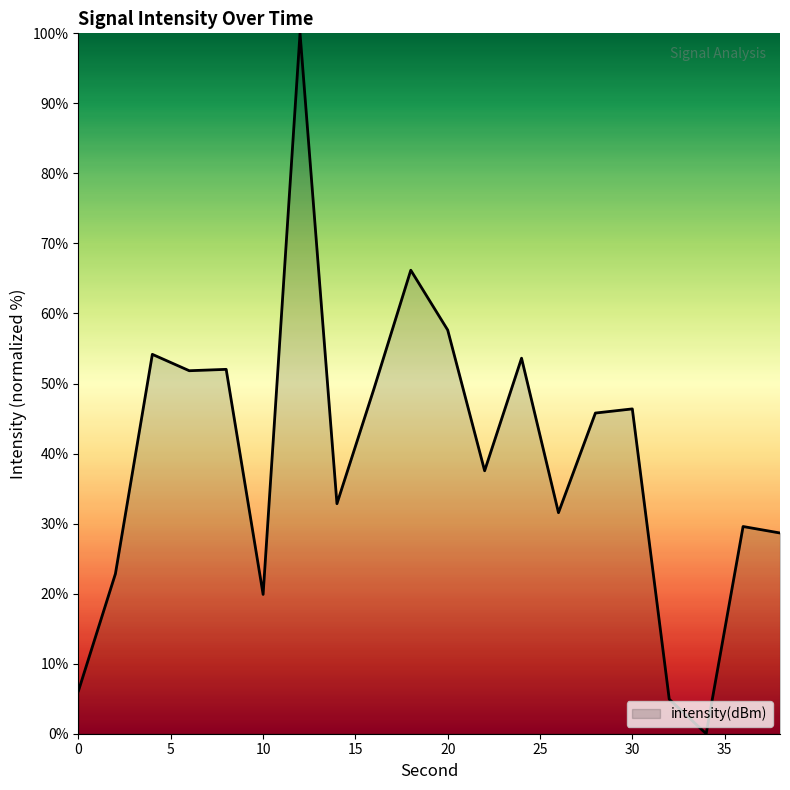

What is the maximum value shown in the chart?

100.0